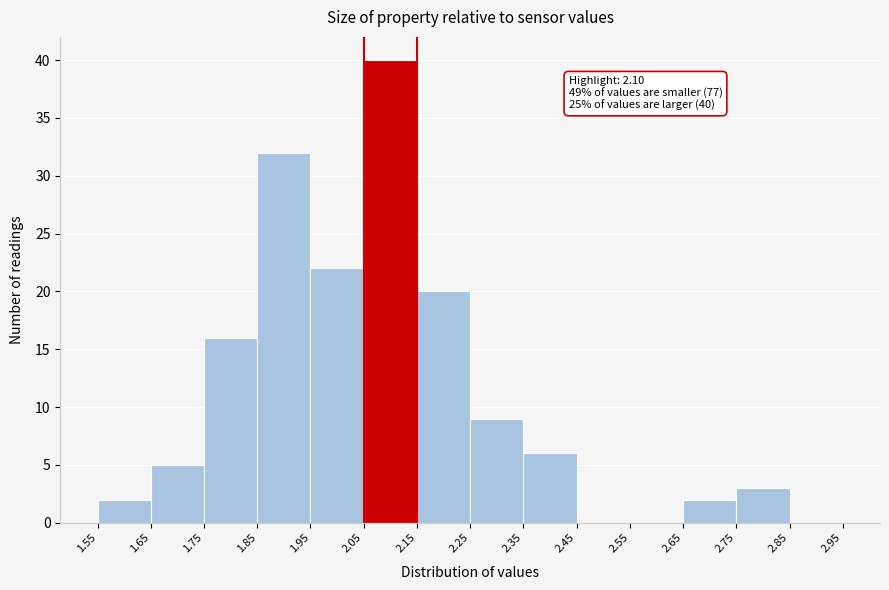

Which range on the x-axis has the tallest bar?

2.05 to 2.15